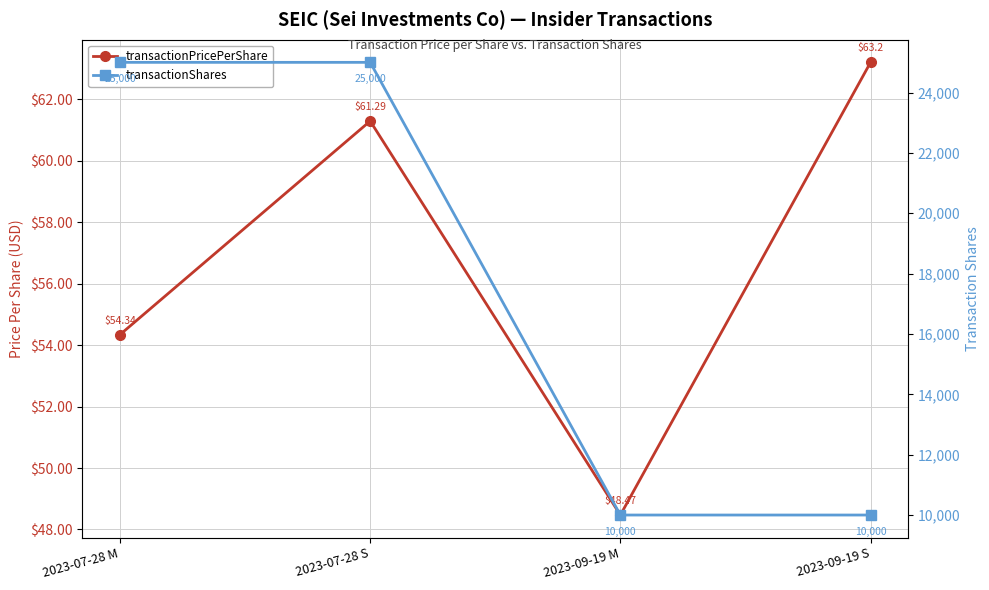

List the series in order of their overall mean, lowest first.

transactionPricePerShare, transactionShares